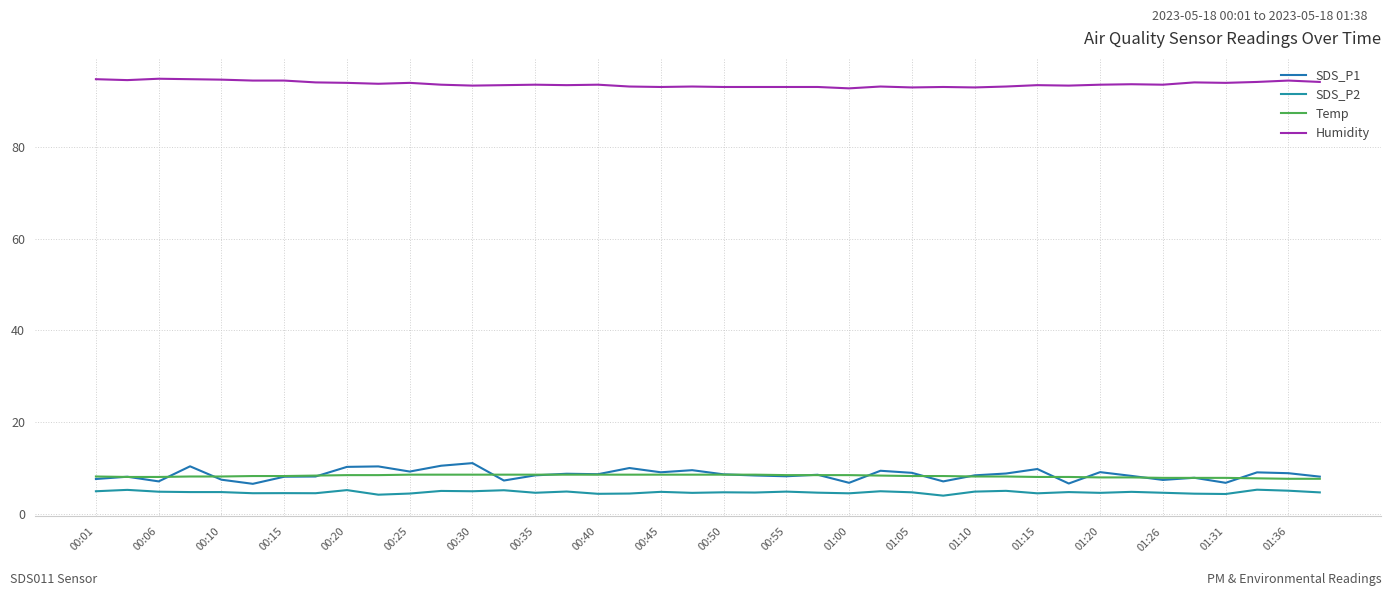

Where do SDS_P1 and Temp first cross each other?

00:01 and 00:06